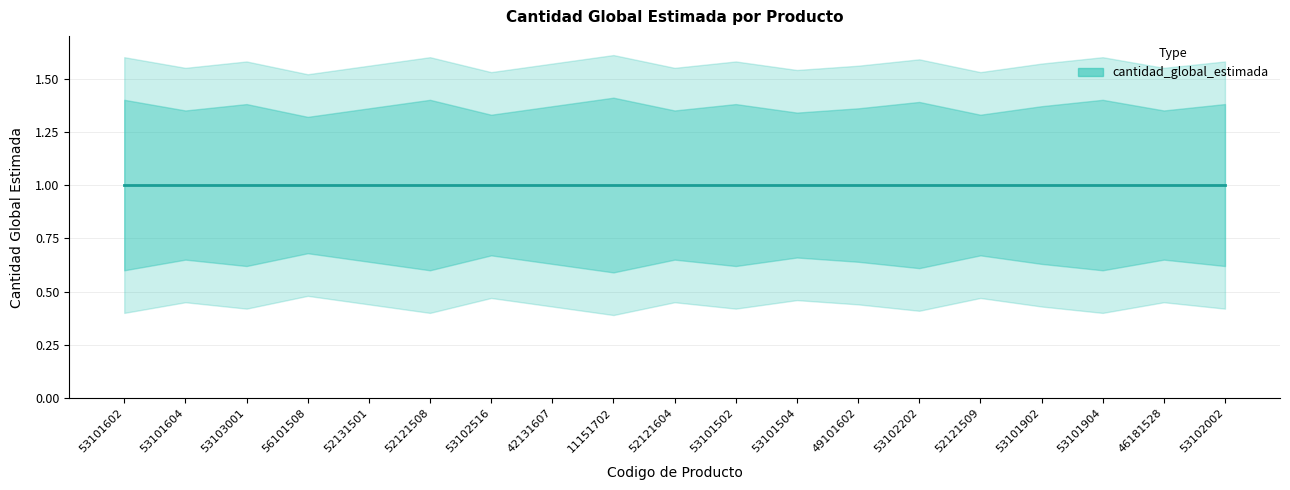

At which category is the sum across all series the highest?

53101602